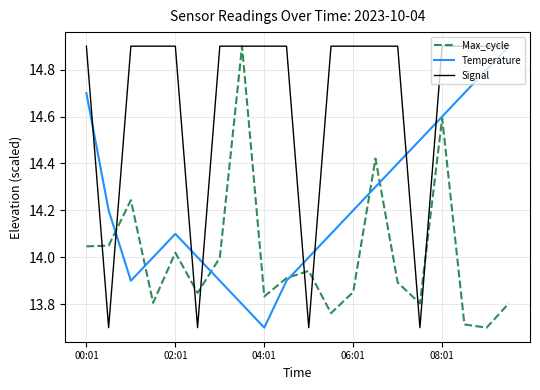

Which series has the largest total across all categories?

Signal